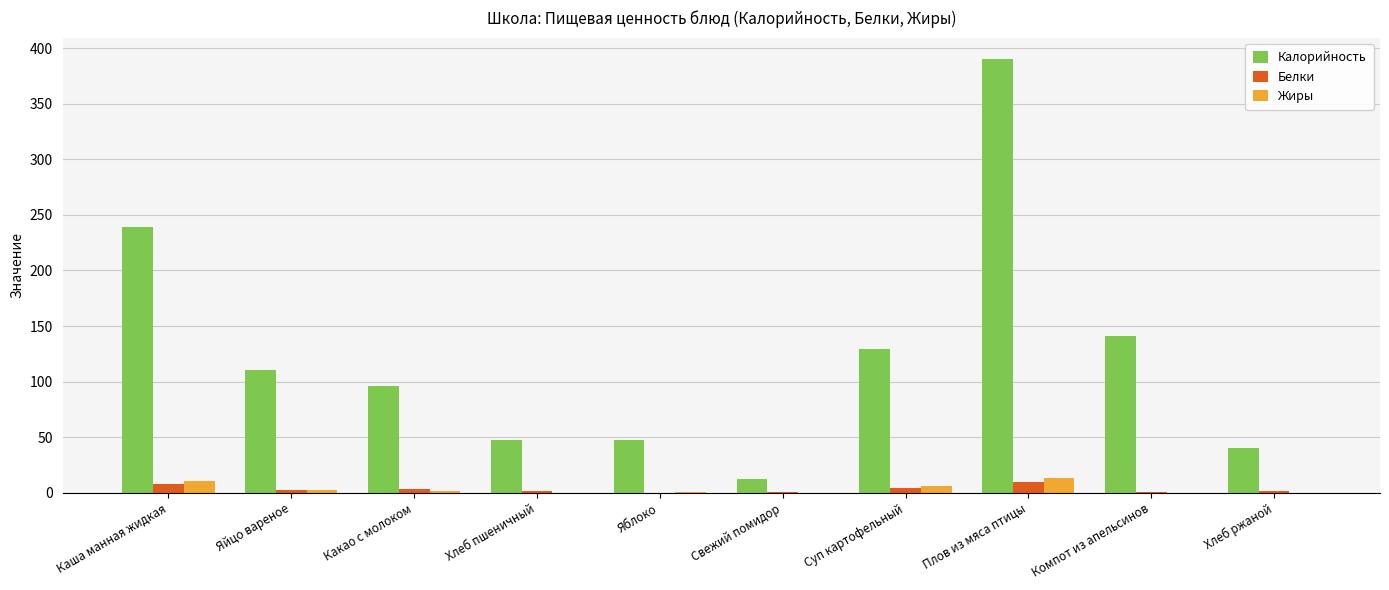

At which category is the sum across all series the highest?

Плов из мяса птицы